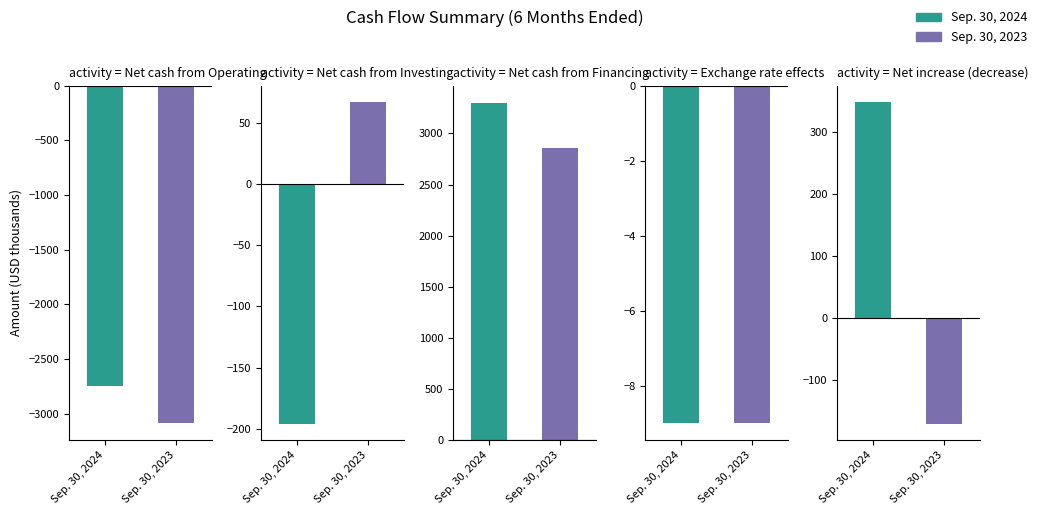

Which has a higher value, Net cash from
Financing or Exchange rate
effects?

Net cash from
Financing